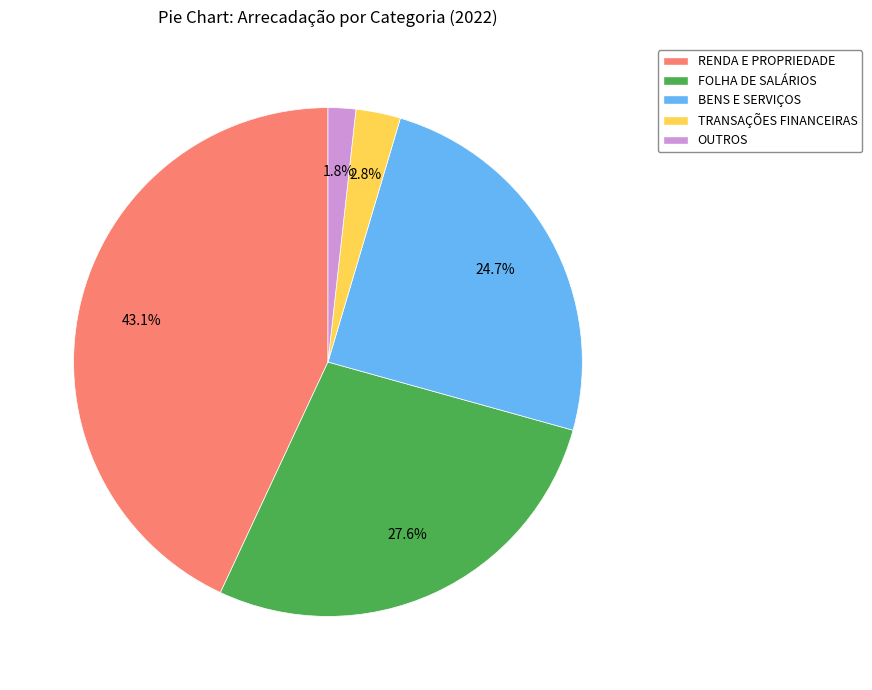

Is there a majority slice in this chart?

No